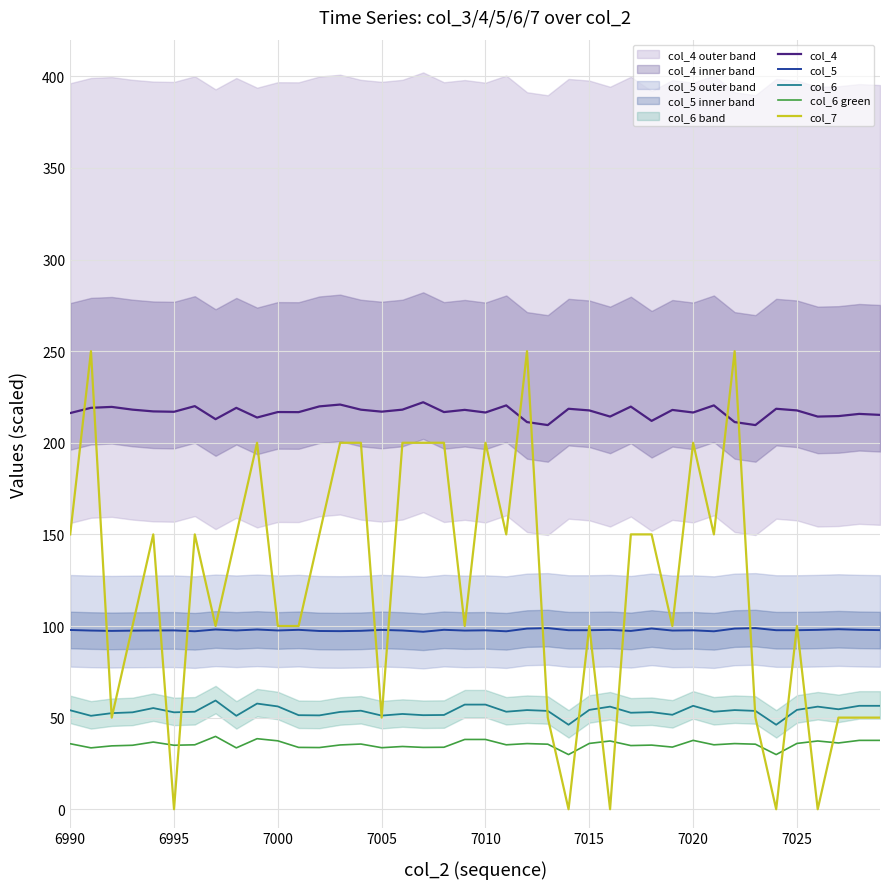

How many interior local valleys does the col_7 series have?

12